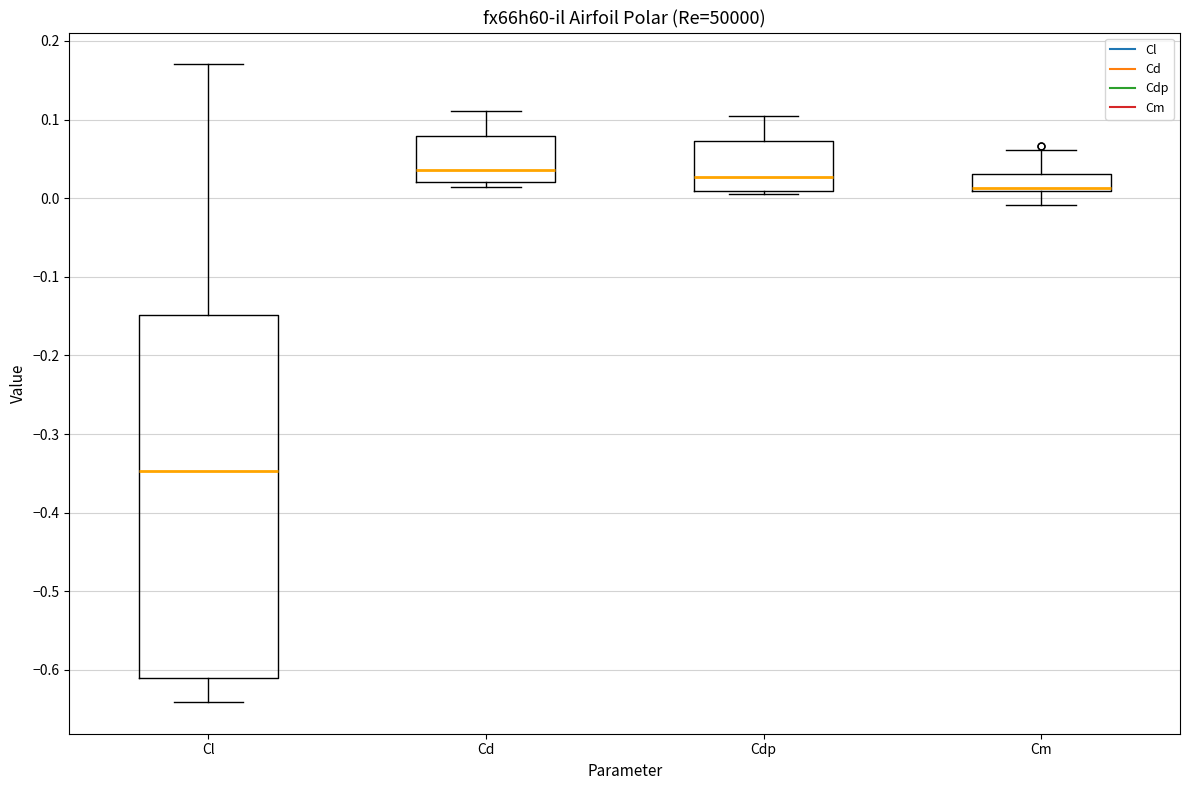

Comparing the boxes themselves (not the whiskers), which one is the tallest?

Cl